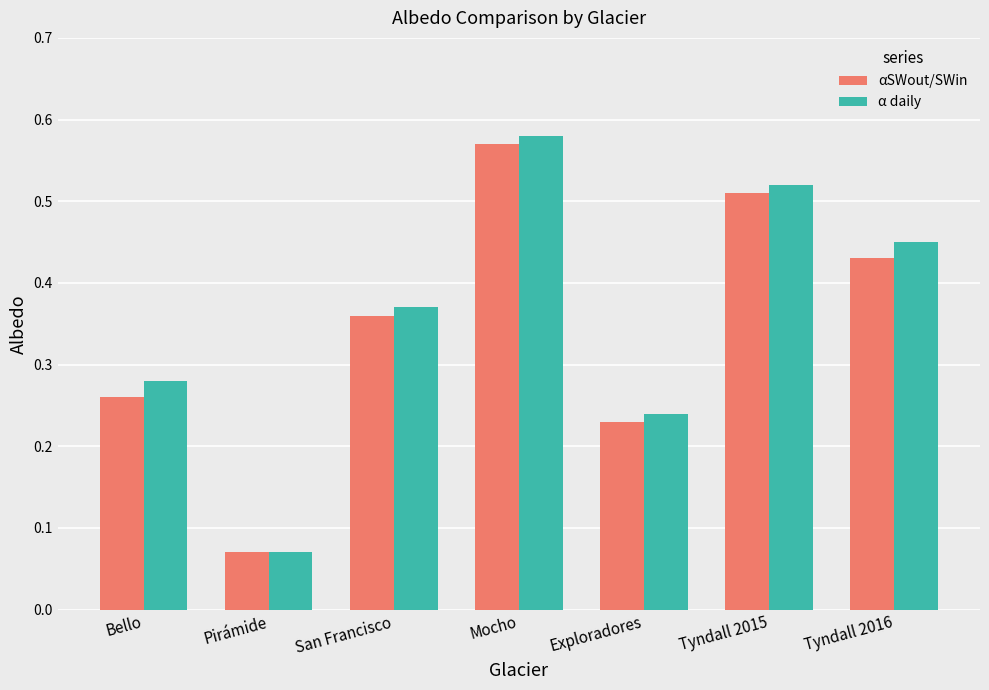

What is the sum of the α daily values at Exploradores and Tyndall 2015?

0.8